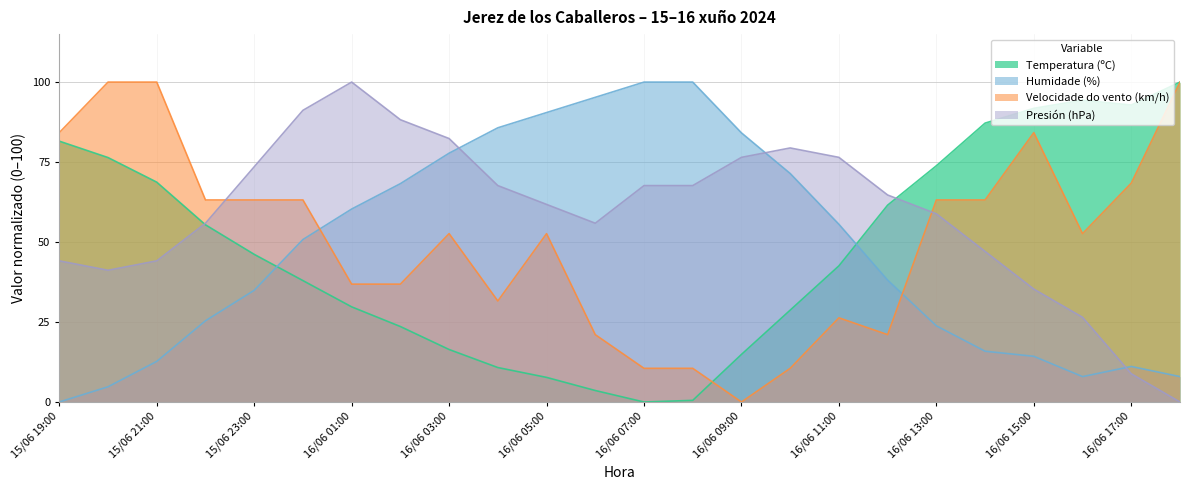

What are all the series names shown in the legend?

Temperatura (ºC), Humidade (%), Velocidade do vento (km/h), Presión (hPa)